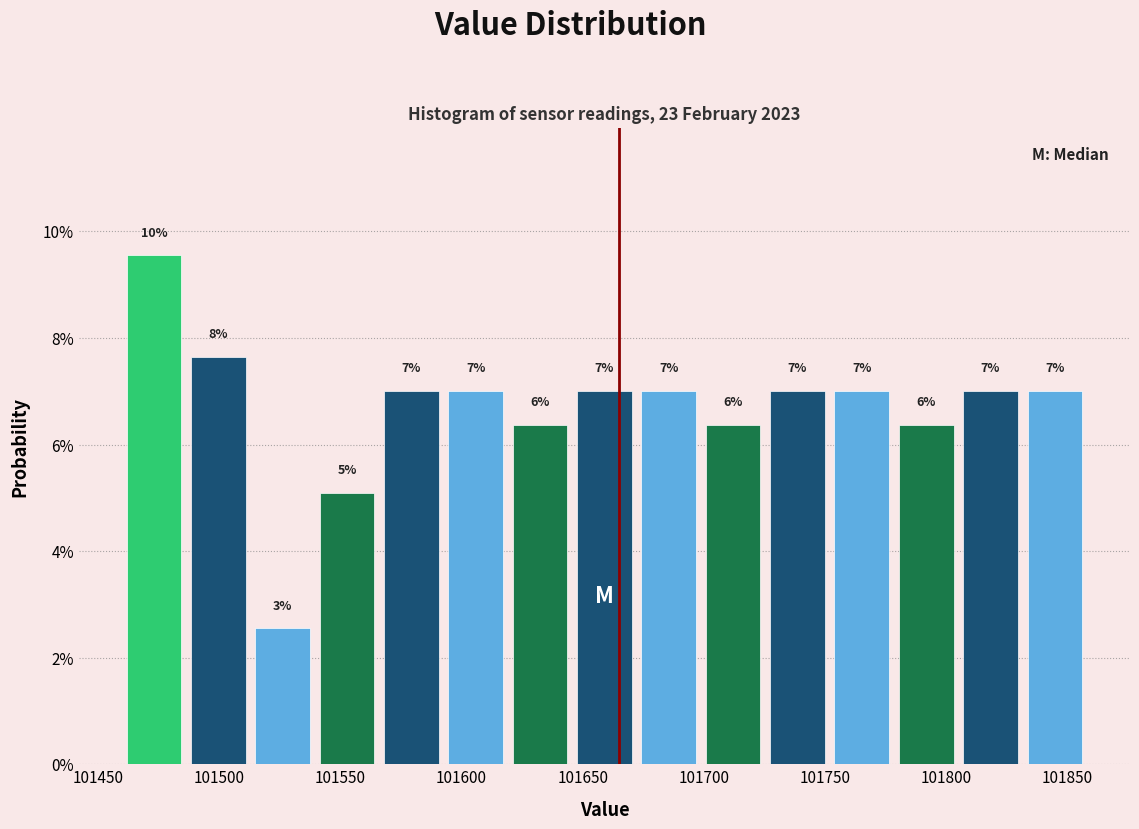

Which range on the x-axis has the tallest bar?

101460 to 101490